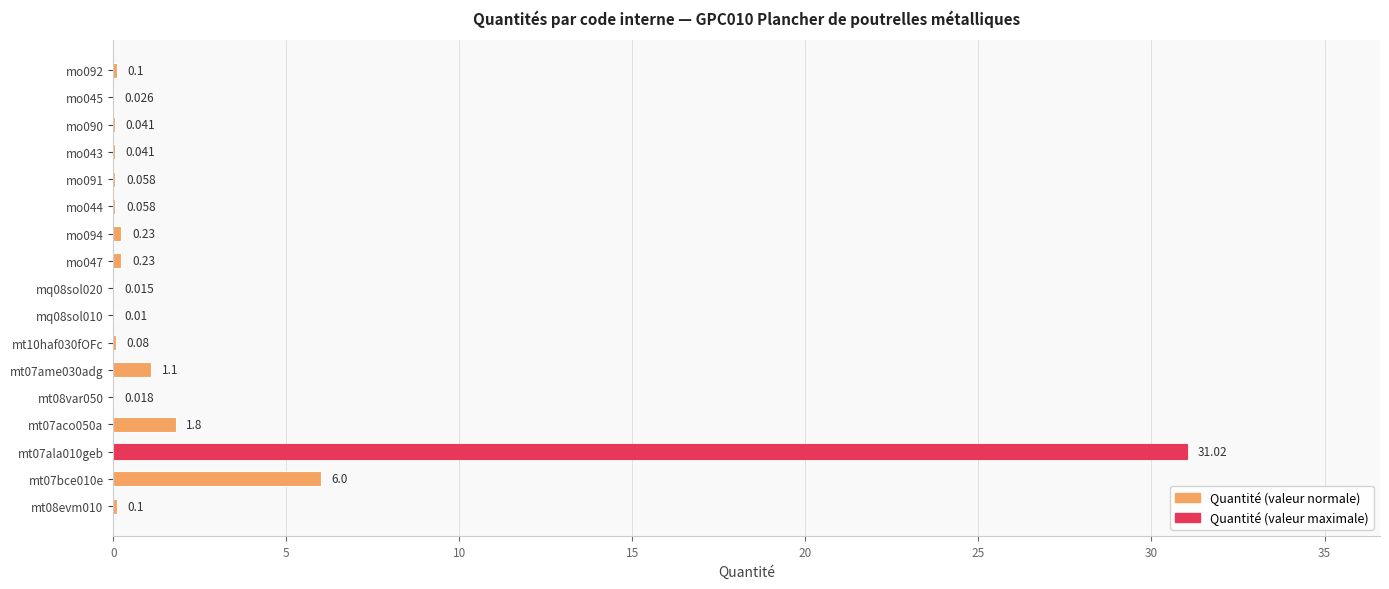

Are the bars horizontal?

Yes